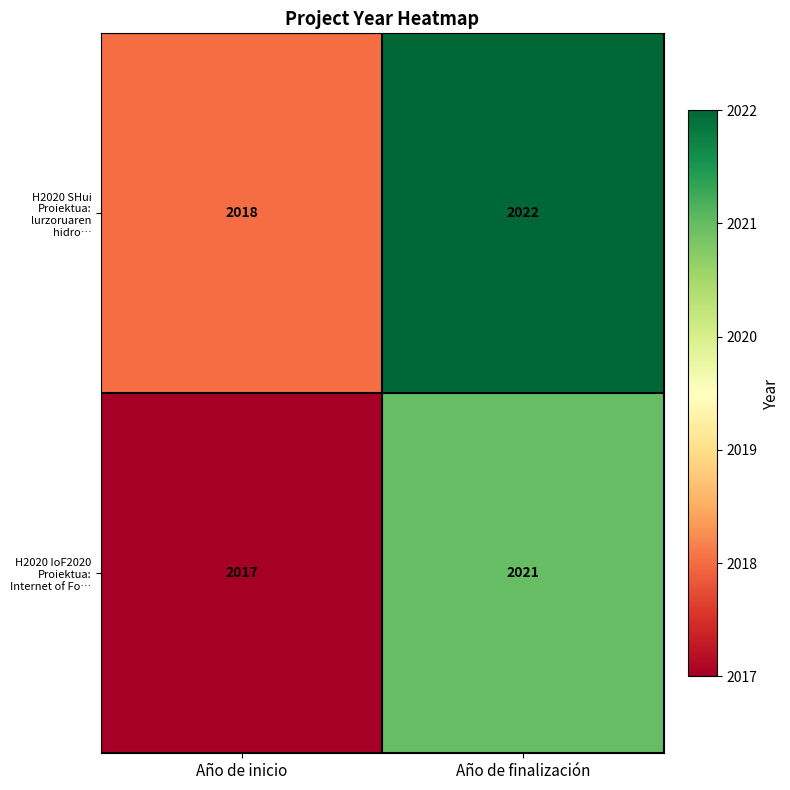

The H2020 IoF2020 Proiektua: Internet of Fo… series shows 1314 at Año de finalización. True or false?

False